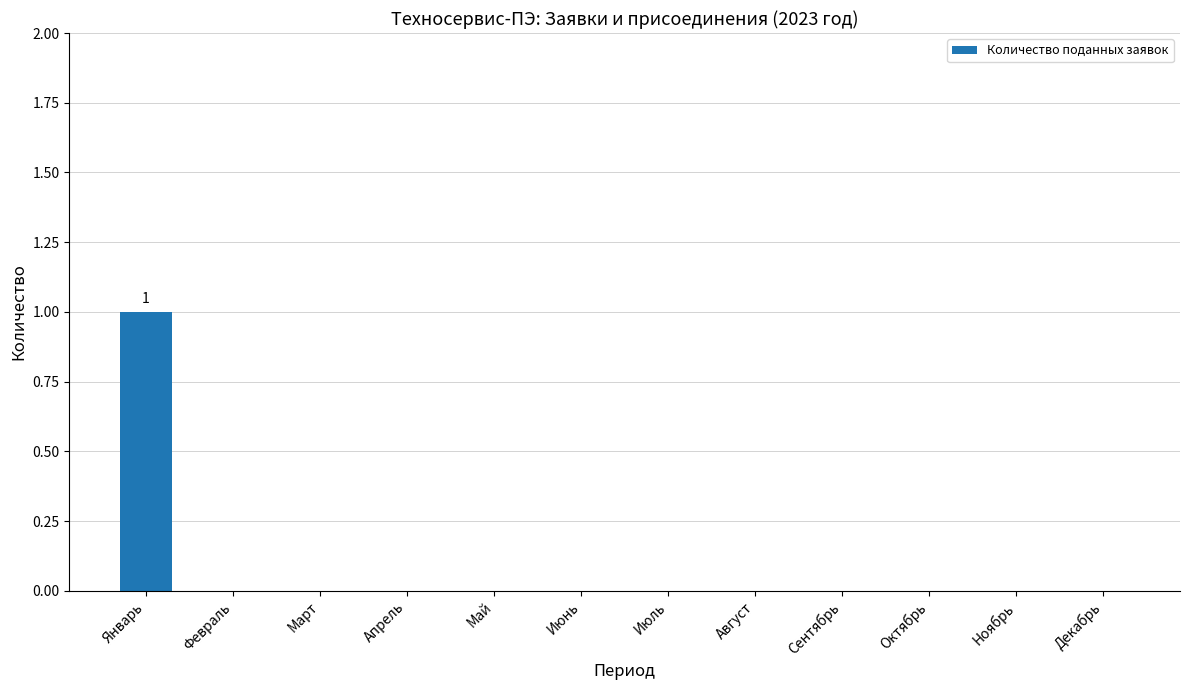

Which has a higher value, Октябрь or Январь?

Январь